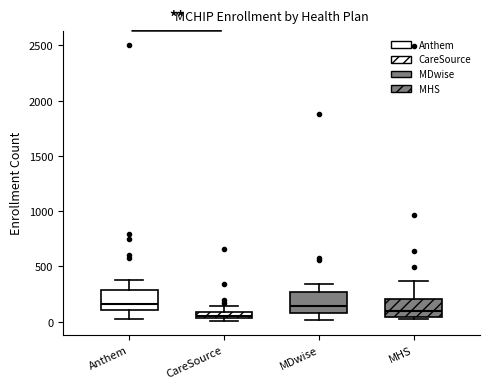

Where is the upper edge of the box for CareSource on the y-axis? The values are not printed on the chart, so give them approximately, as read against the axis.

100